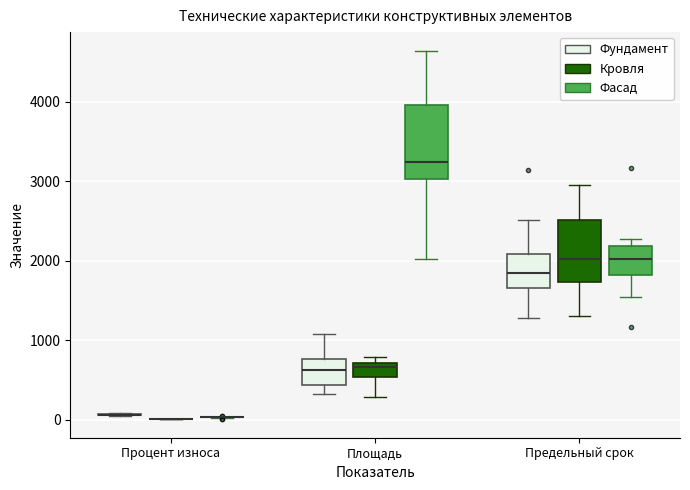

Where does the lower whisker of the box for Предельный срок (Кровля) end on the y-axis? The values are not printed on the chart, so give them approximately, as read against the axis.

1300